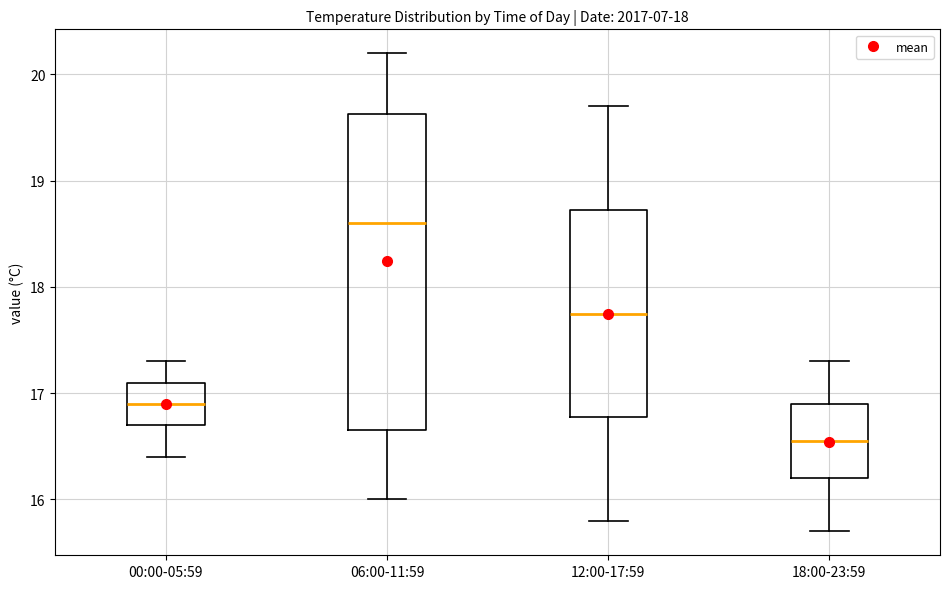

Which box's median line is the lowest?

18:00-23:59